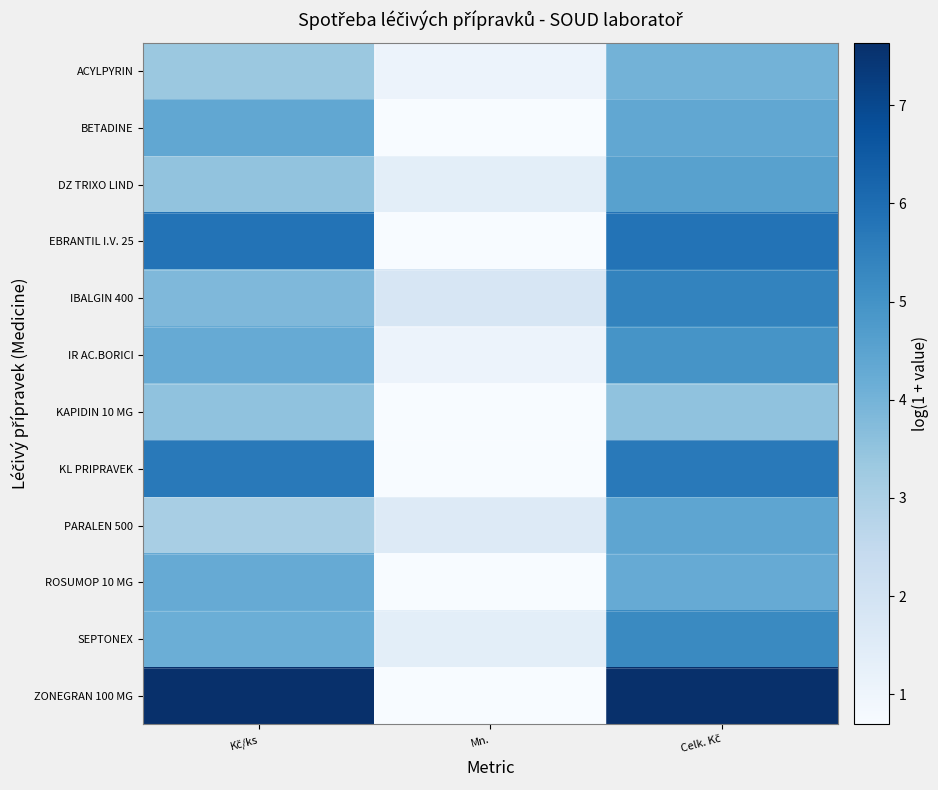

What is the spread (max minus min) of values at Kč/ks?

4.6